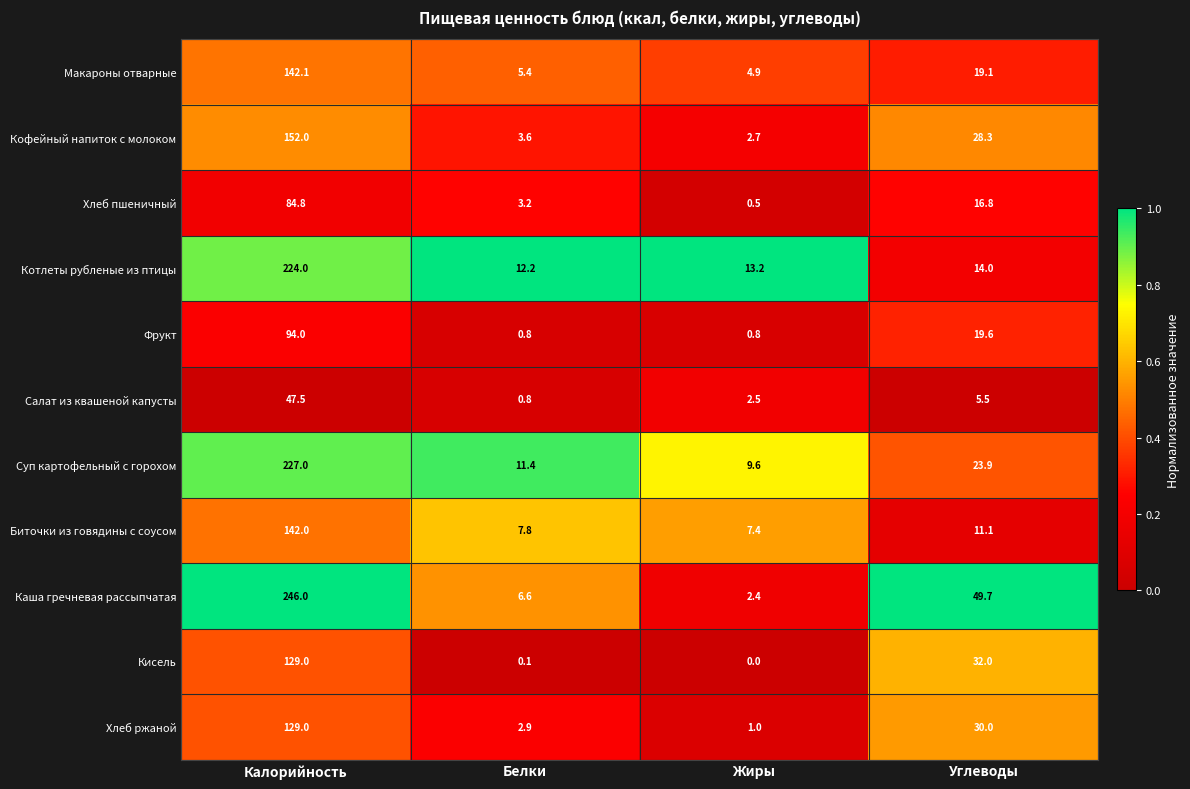

What is the difference between the maximum and minimum values in the Котлеты рубленые из птицы series?

211.8